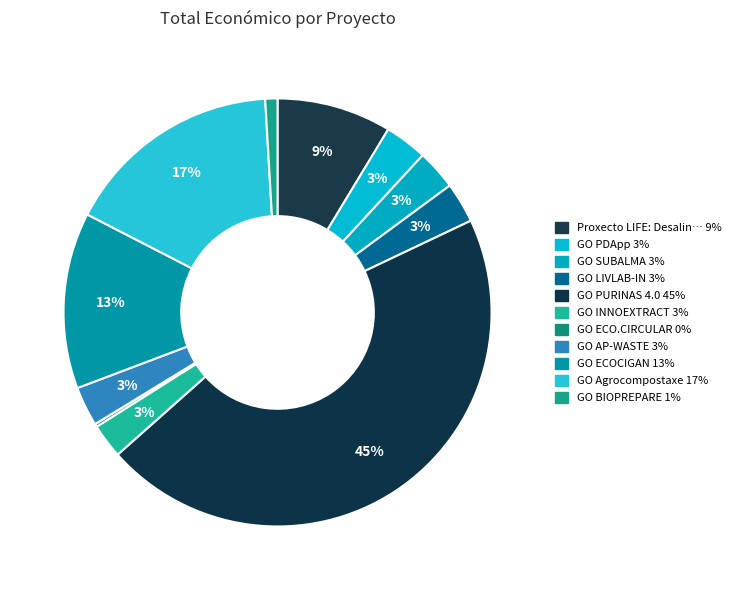

Does any single category account for the majority?

No